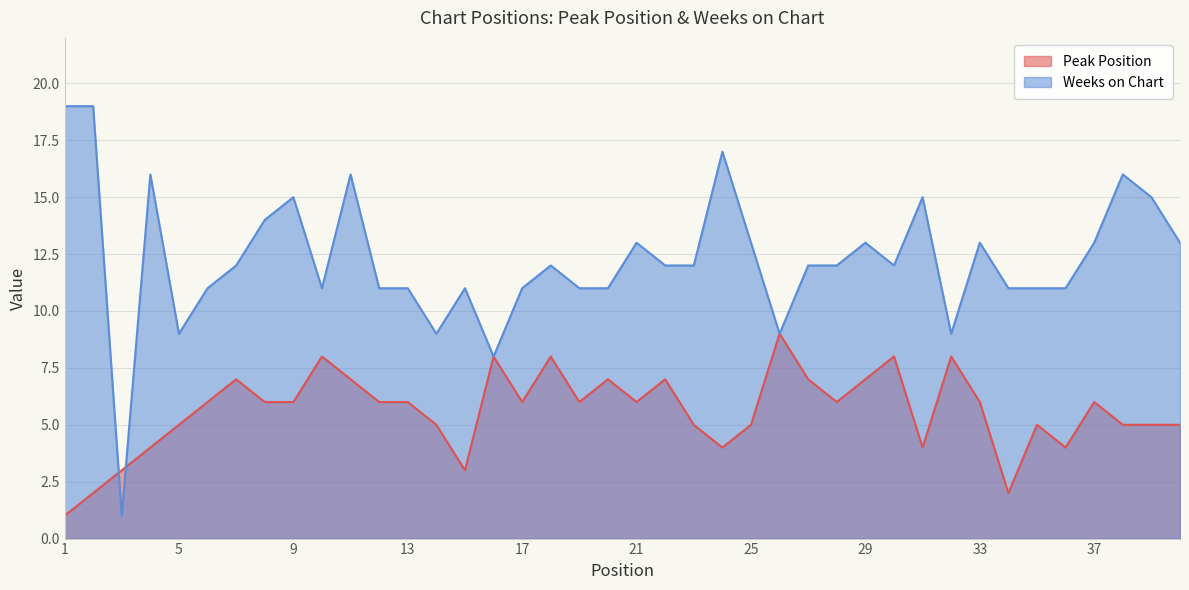

What is the sum of the Weeks on Chart values at 1 and 19?

30